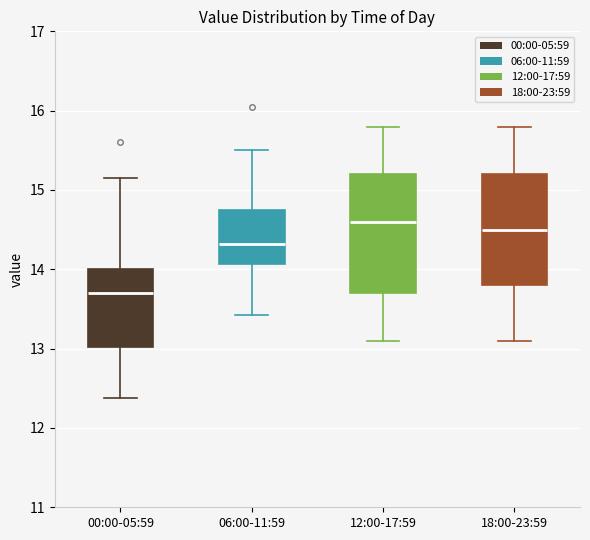

Reading left to right, read every box against the y-axis: the position of its median line, the range the box covers, and the ends of its whiskers. The values are not printed on the chart, so give them approximately, as read against the axis.

00:00-05:59: median 13.7, box 13.0 to 14.0, whiskers 12.4 to 15.2
06:00-11:59: median 14.3, box 14.1 to 14.8, whiskers 13.4 to 15.5
12:00-17:59: median 14.6, box 13.7 to 15.2, whiskers 13.1 to 15.8
18:00-23:59: median 14.5, box 13.8 to 15.2, whiskers 13.1 to 15.8